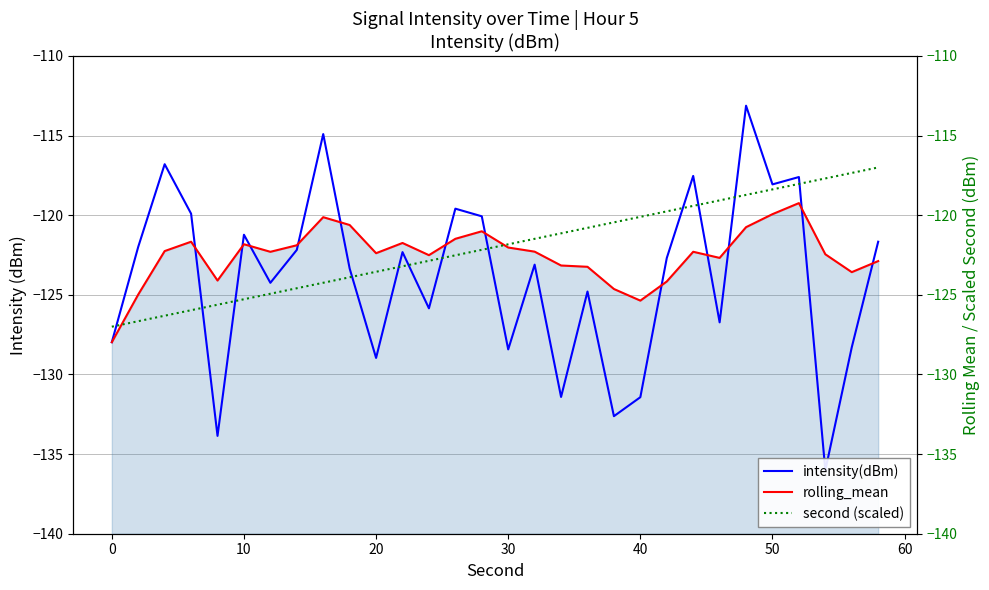

Which series has the largest range (max minus min)?

intensity(dBm)